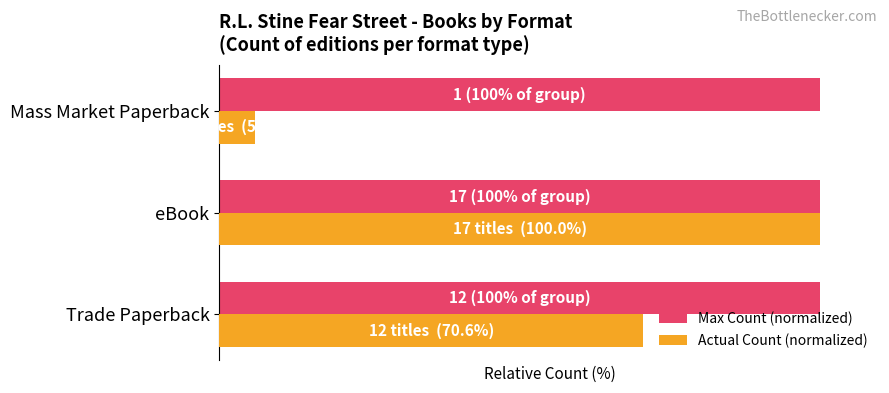

List the series in order of their peak value, highest first.

Actual Count (normalized), Max Count (normalized)